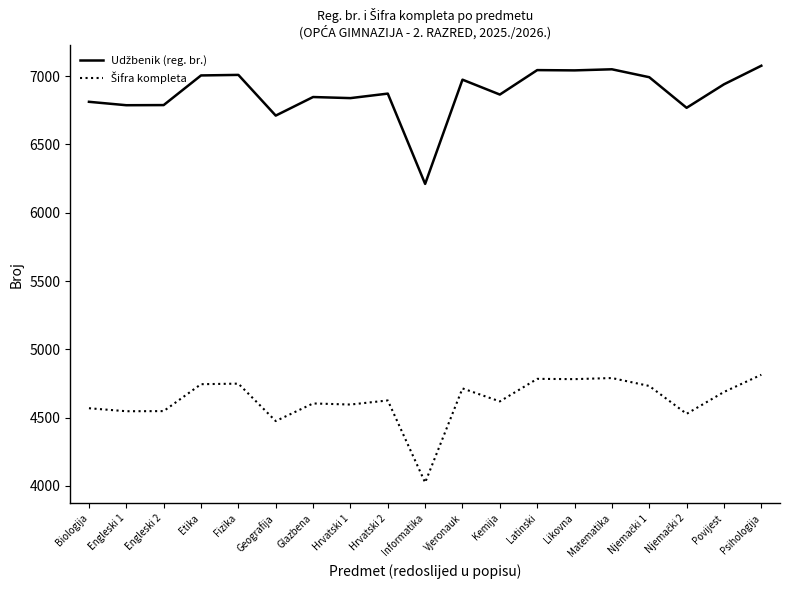

What is the smallest value displayed?

4025